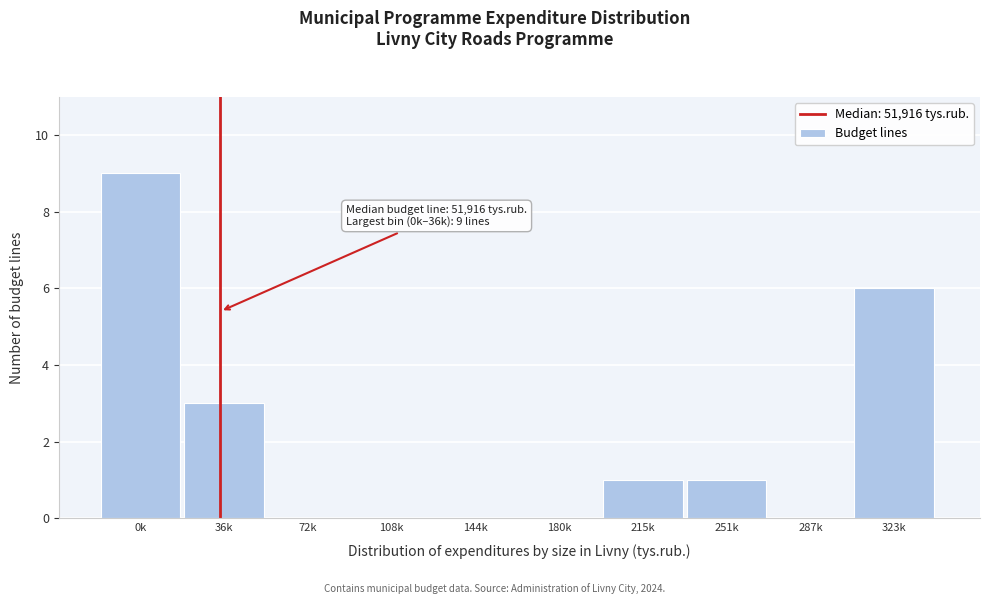

Reading left to right, list all the values displayed in this chart.

0k=9	36k=3	72k=0	108k=0	144k=0	180k=0	215k=1	251k=1	287k=0	323k=6